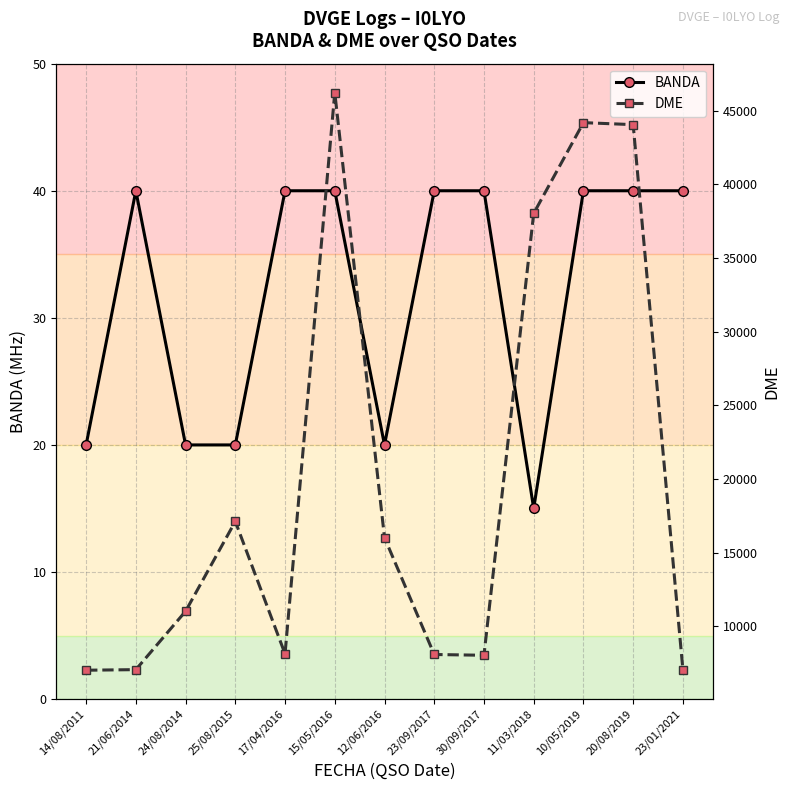

True or false: BANDA and DME cross at least once.

False